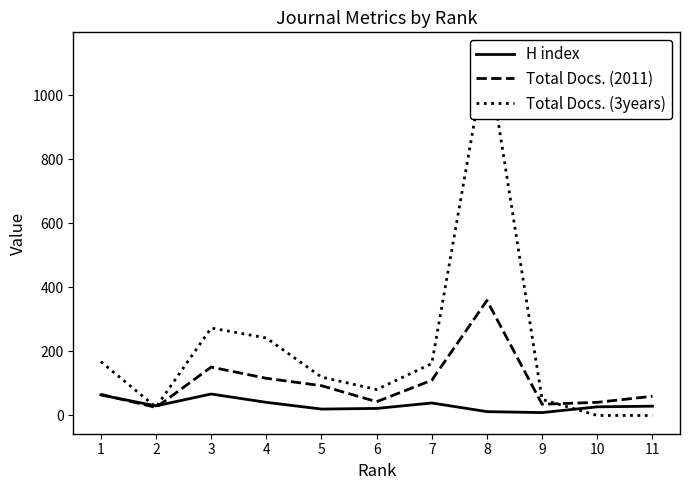

What are all the series names shown in the legend?

H index, Total Docs. (2011), Total Docs. (3years)